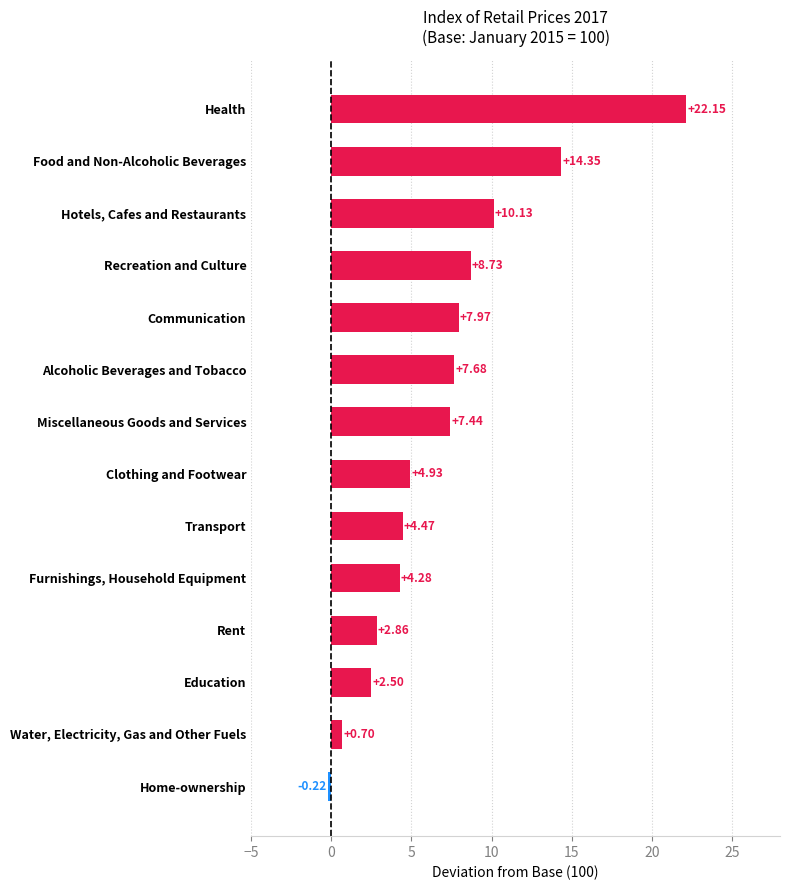

Between Water, Electricity, Gas and Other Fuels and Communication, which is larger?

Communication